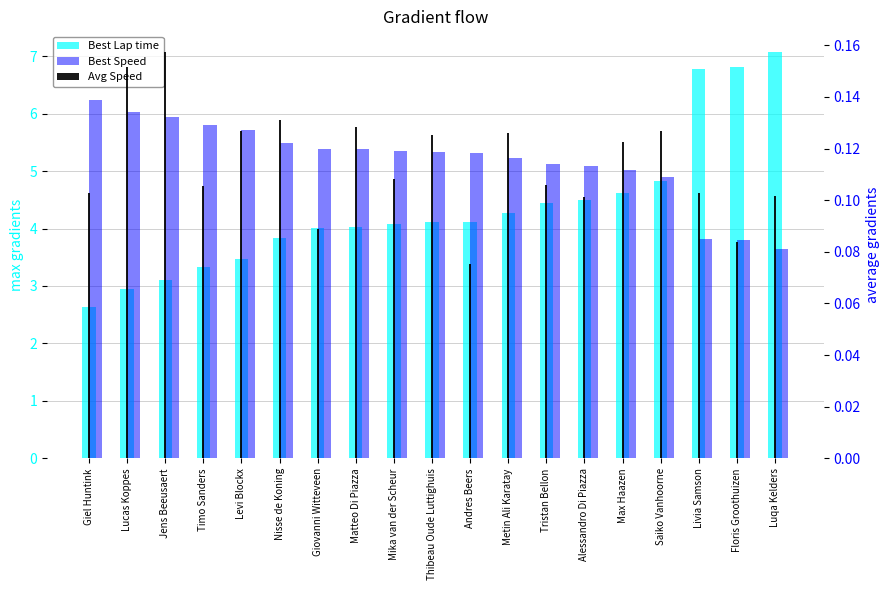

At which category does the chart reach its peak across all series?

Luqa Kelders